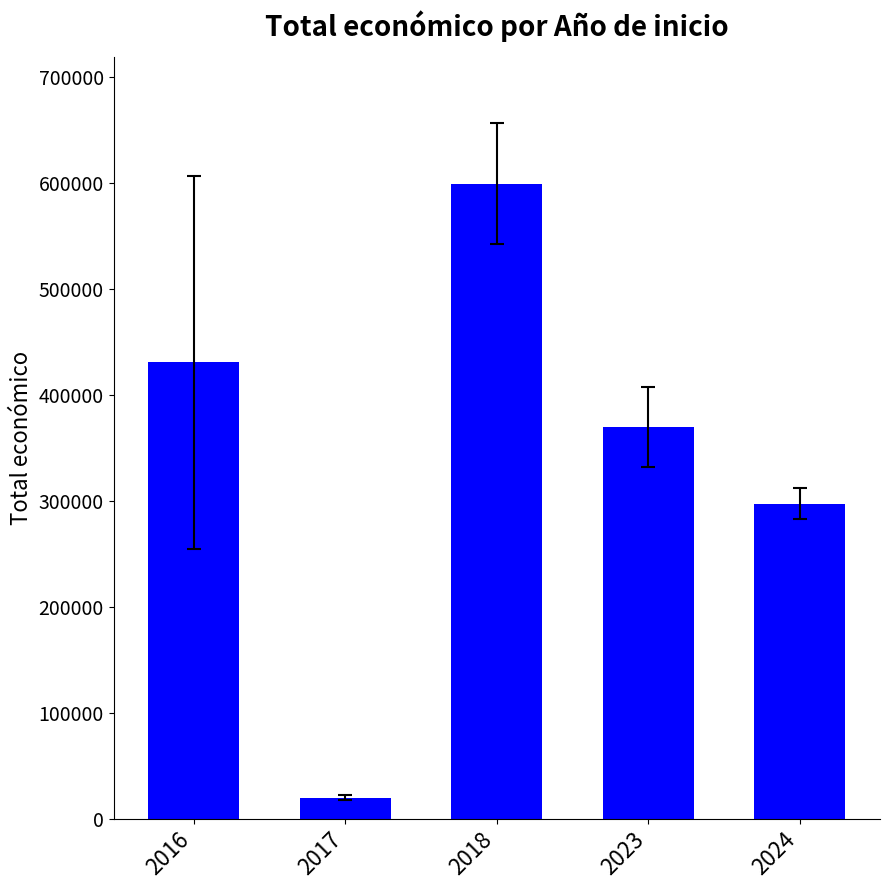

What is the average value?

343557